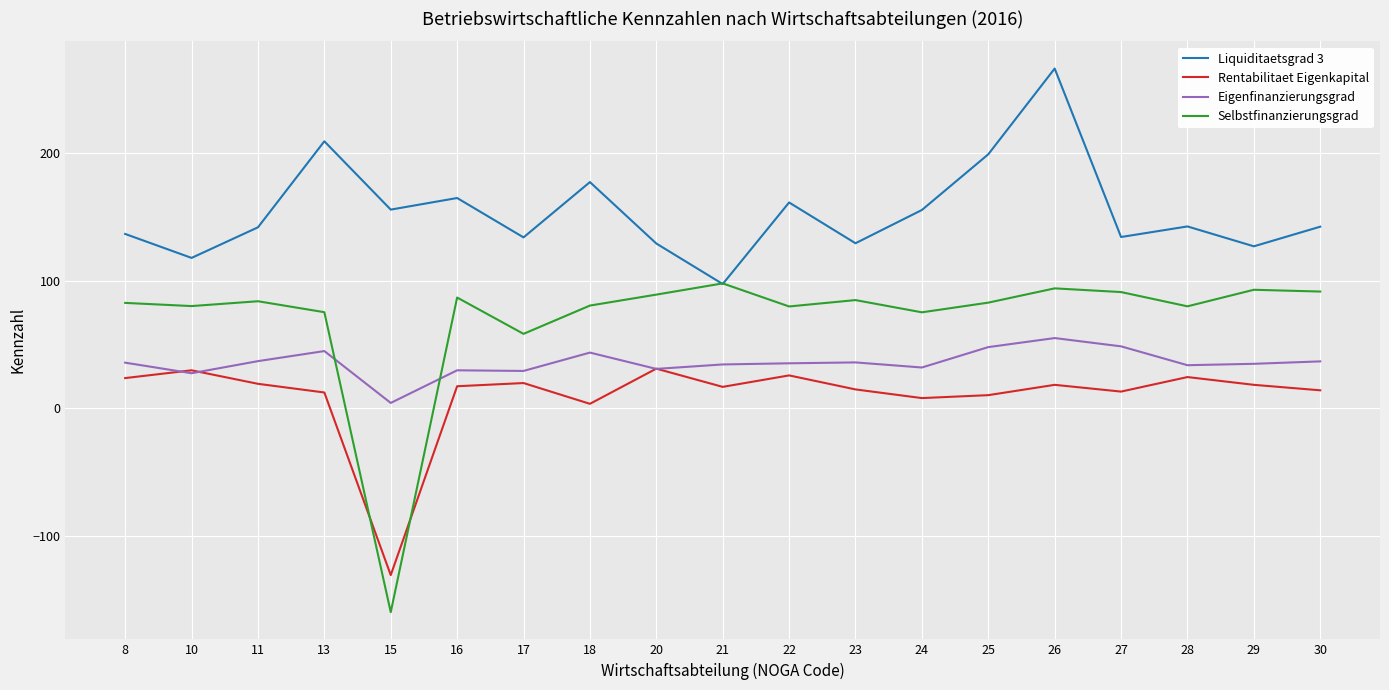

How many values in Selbstfinanzierungsgrad are above zero?

18